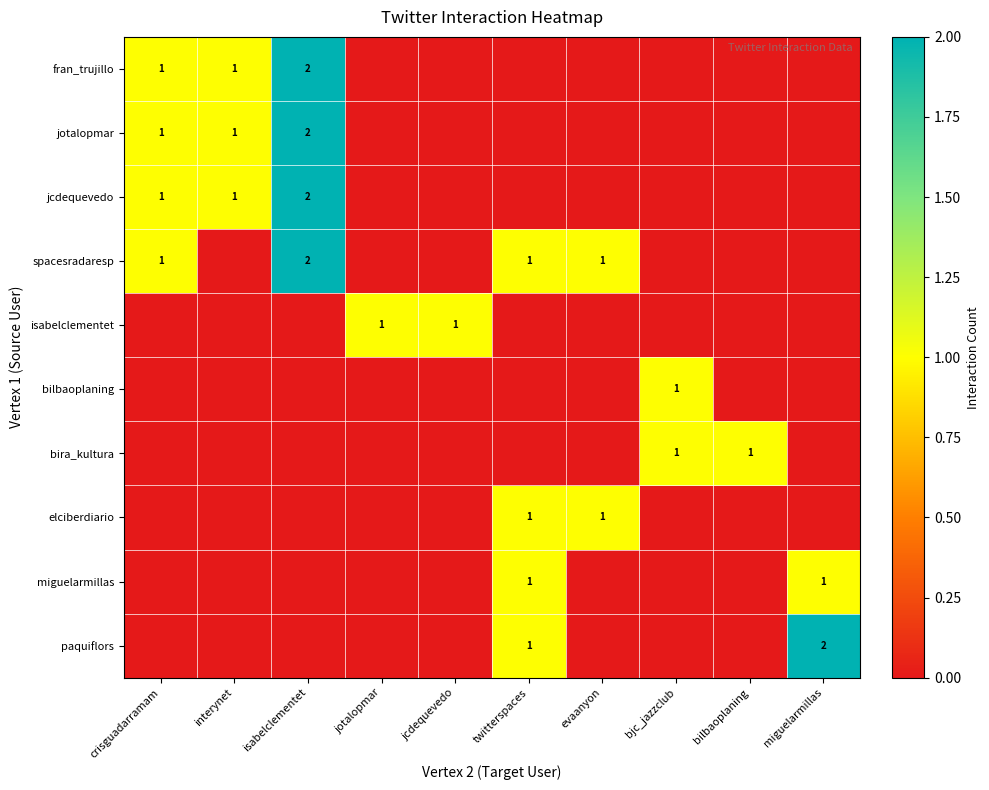

The spacesradaresp series shows 2 at isabelclementet. True or false?

True